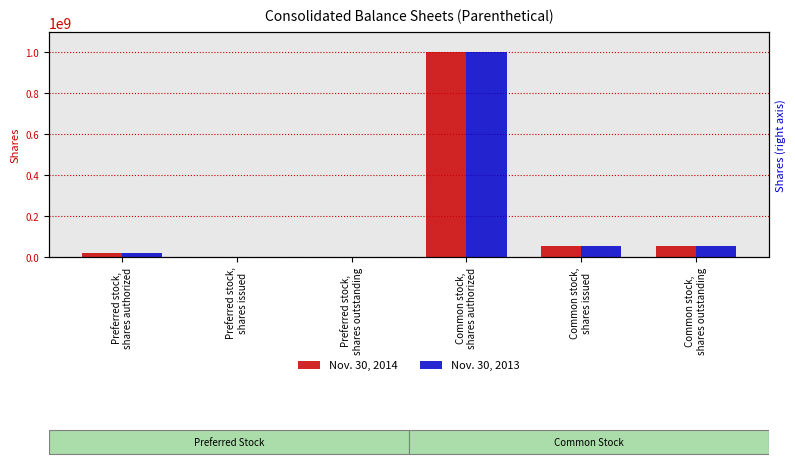

What is the label of the 5th bar from the left?

Common stock,
shares issued